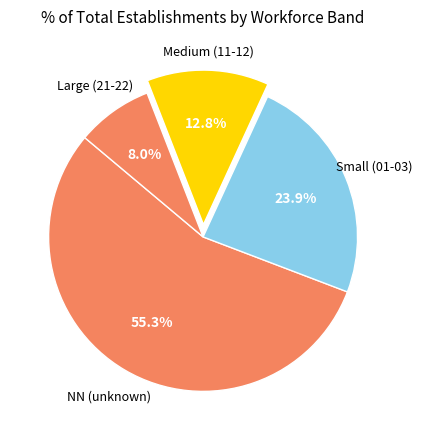

Which slice is the smallest?

22